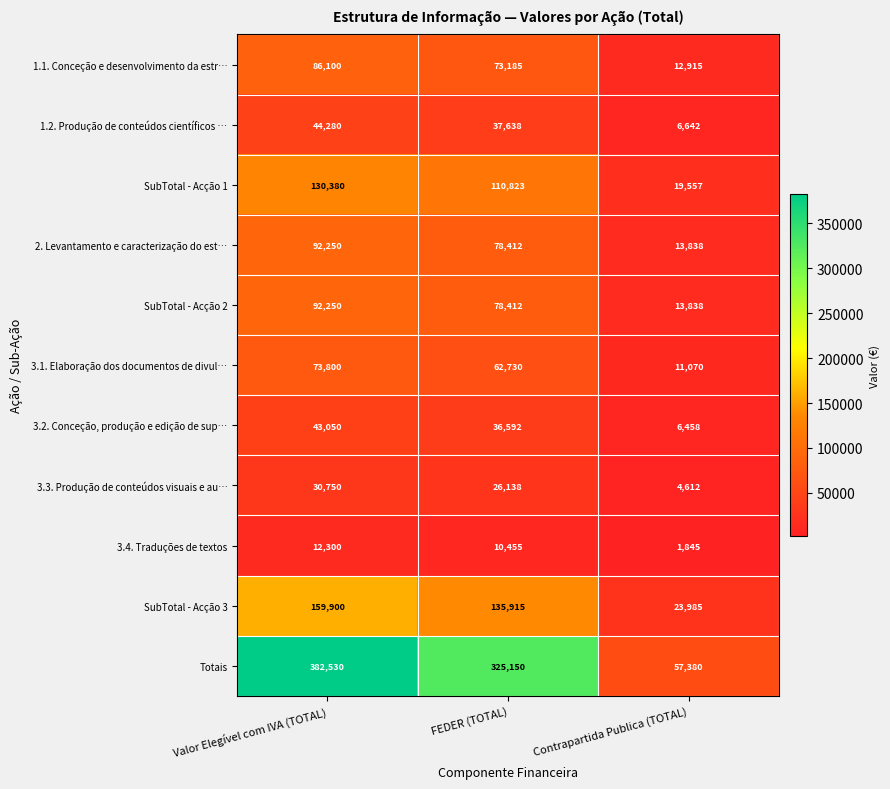

At which category is the sum across all series the highest?

Valor Elegível com IVA (TOTAL)